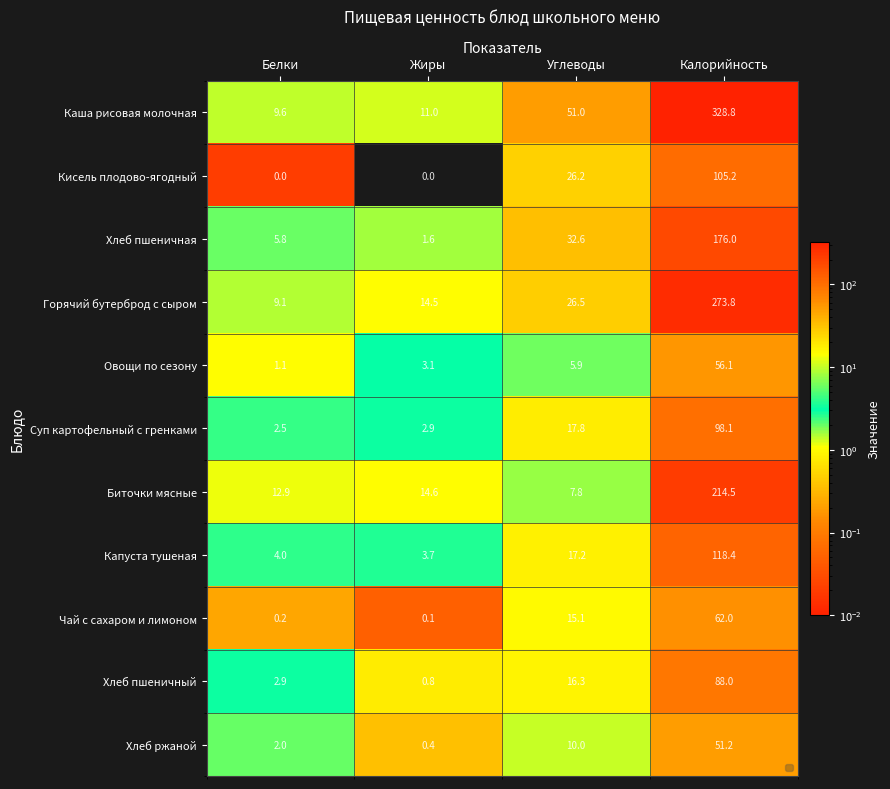

What value does the Капуста тушеная series have at Калорийность?

118.4